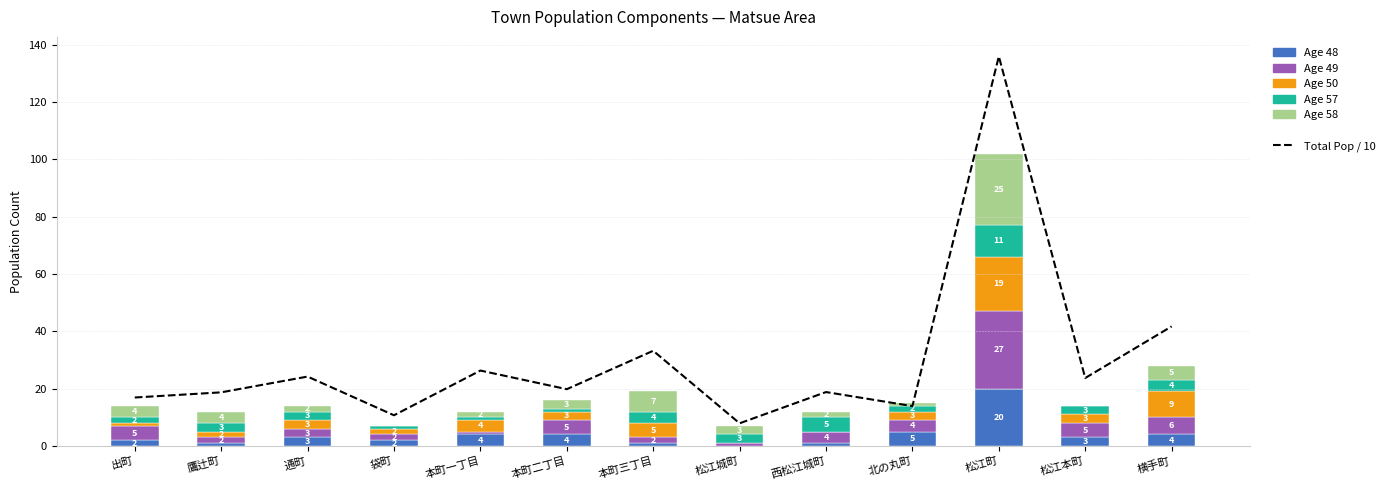

What is the label of the 11th bar from the right?

通町